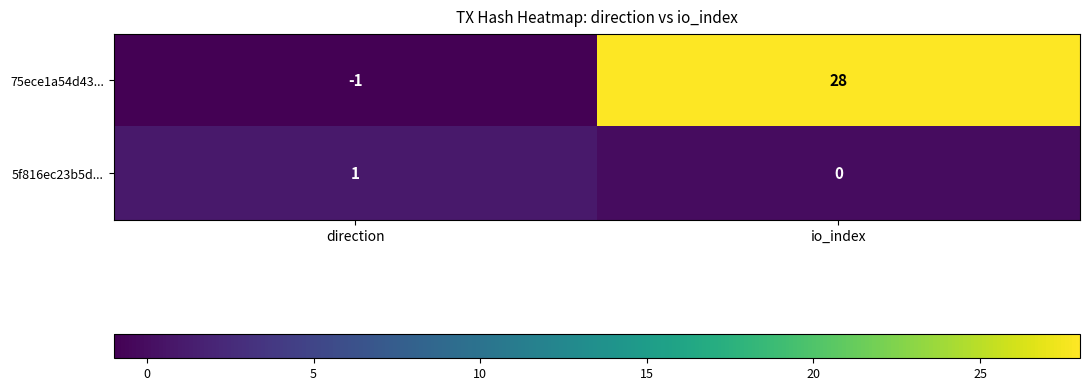

How many data points does each series have?

2